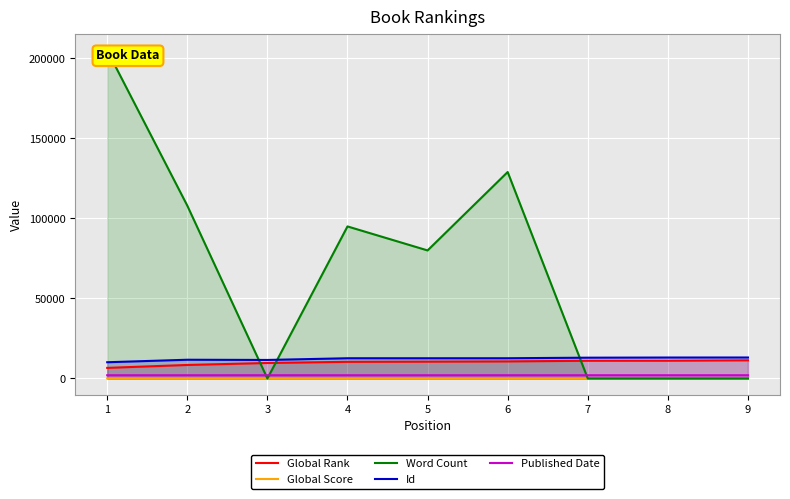

Which series changed the most between 1 and 5?

Word Count